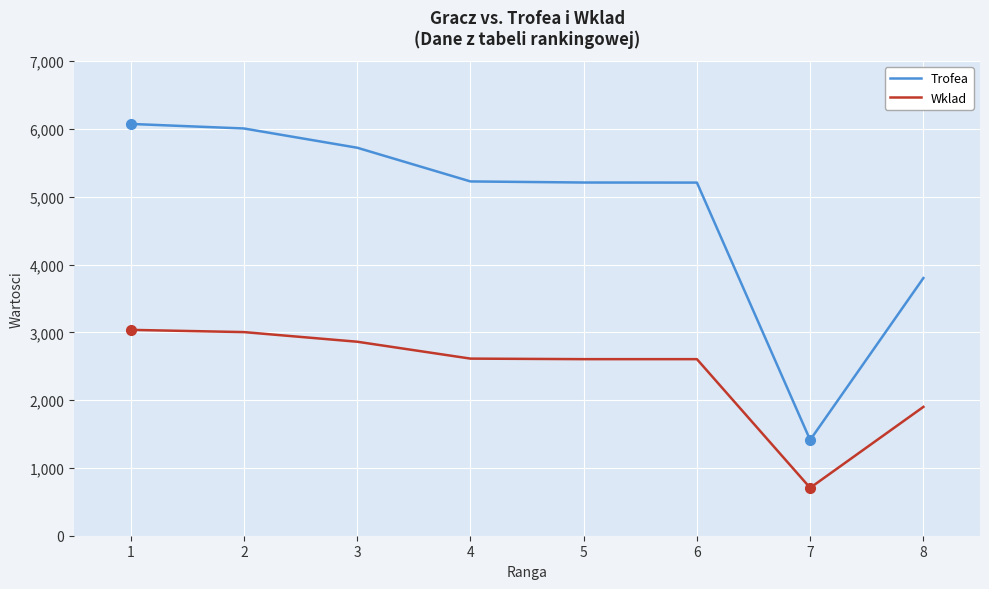

What is the maximum value for Trofea?

6073